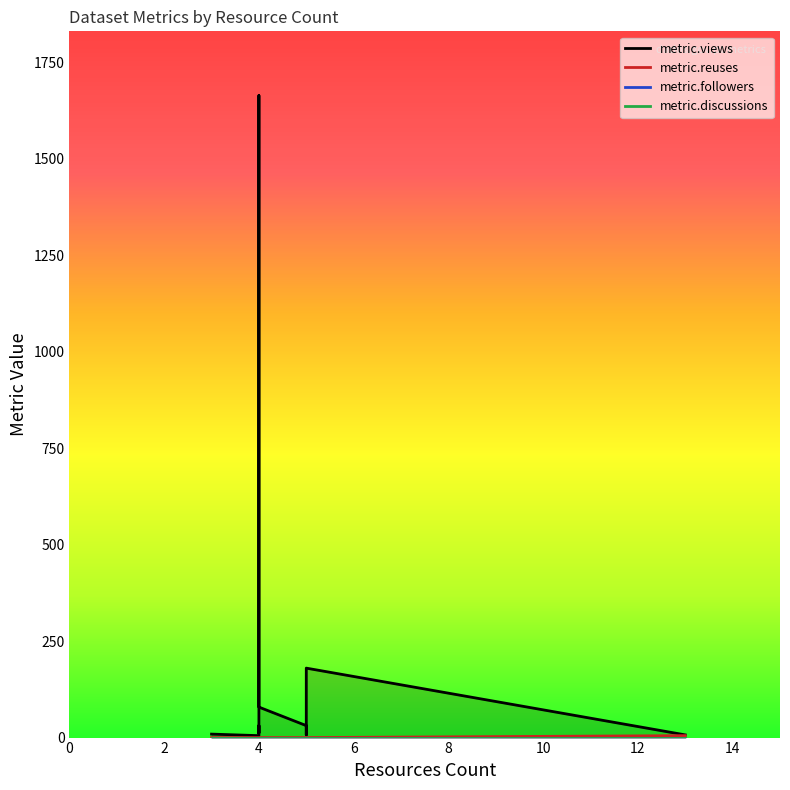

Between 4 and 3, which series saw the biggest shift?

metric.views